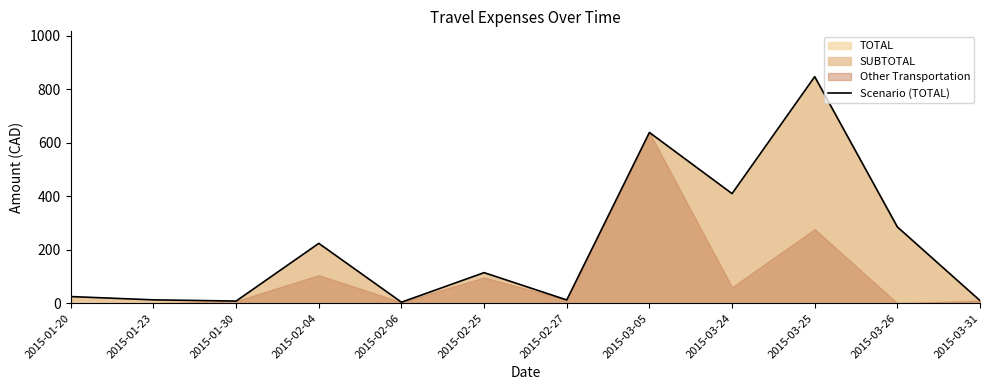

Where is the data nearest to the value 425?

2015-03-24